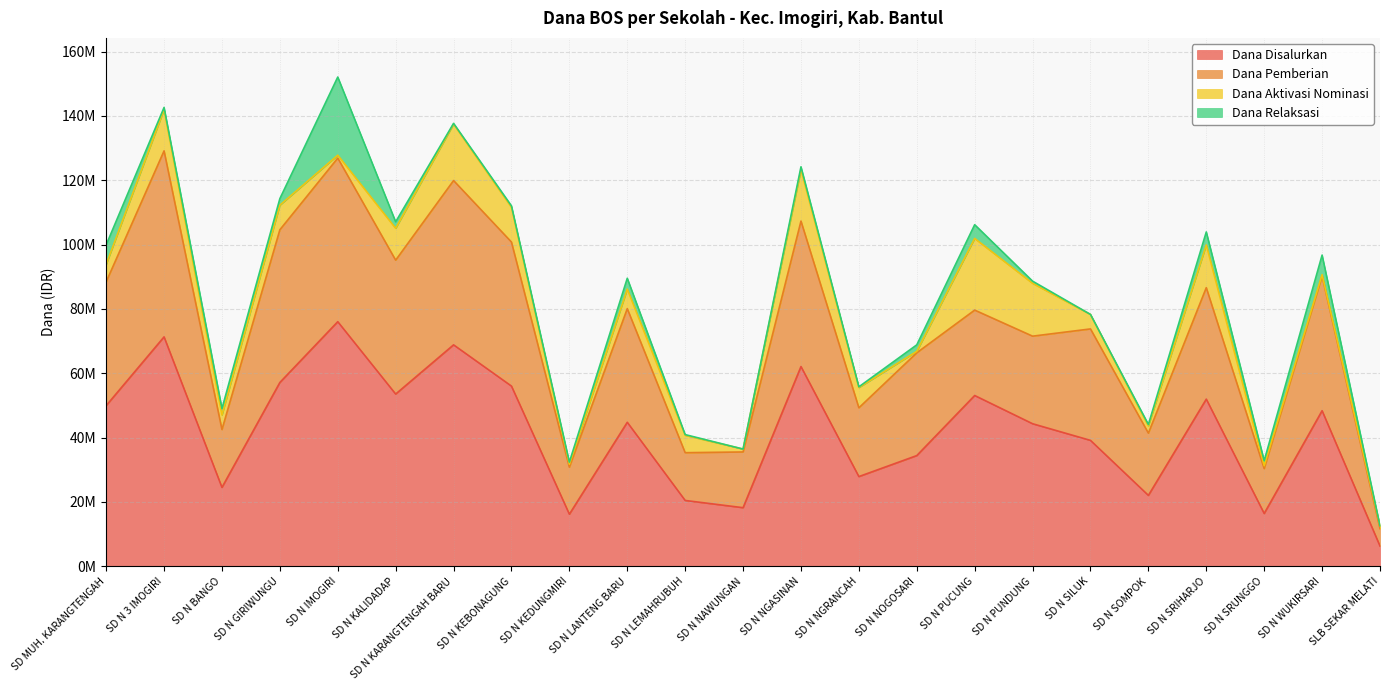

Between SD N LANTENG BARU and SD N BANGO, which is larger?

SD N LANTENG BARU